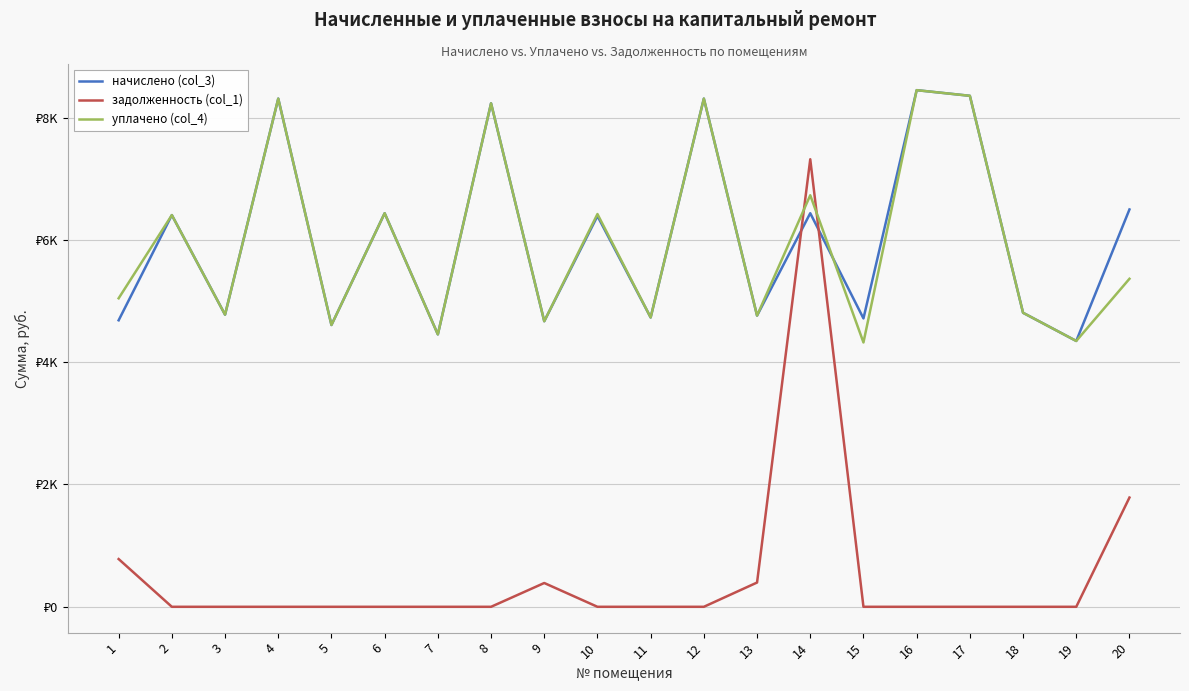

Reading left to right, transcribe all the data shown in this chart.

начислено (col_3): 1=4684.8	2=6405.1	3=4777.0	4=8309.8	5=4608.0	6=6435.8	7=4454.4	8=8233.0	9=4669.4	10=6389.8	11=4730.9	12=8309.8	13=4761.6	14=6435.8	15=4715.5	16=8448.0	17=8355.8	18=4807.7	19=4346.9	20=6497.3
задолженность (col_1): 1=780.8	2=0.0	3=0.0	4=0.0	5=0.0	6=0.0	7=0.0	8=0.0	9=389.1	10=0.0	11=0.0	12=0.0	13=396.8	14=7318.4	15=0.0	16=0.0	17=0.0	18=0.0	19=0.0	20=1786.4
уплачено (col_4): 1=5044.7	2=6405.1	3=4777.0	4=8309.8	5=4608.0	6=6435.8	7=4454.4	8=8233.0	9=4669.4	10=6422.2	11=4730.9	12=8309.8	13=4761.6	14=6729.6	15=4322.6	16=8448.0	17=8355.8	18=4807.7	19=4346.9	20=5363.8